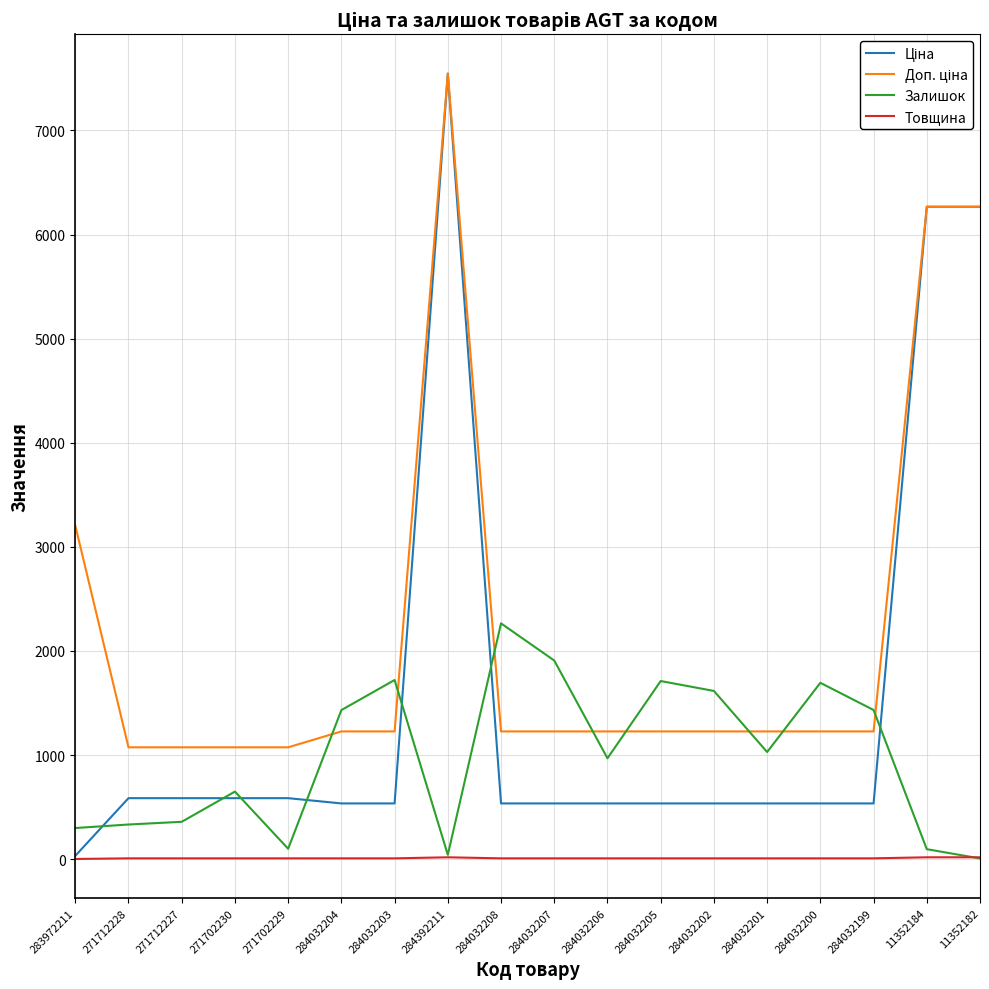

At which category is the sum across all series the highest?

284392211